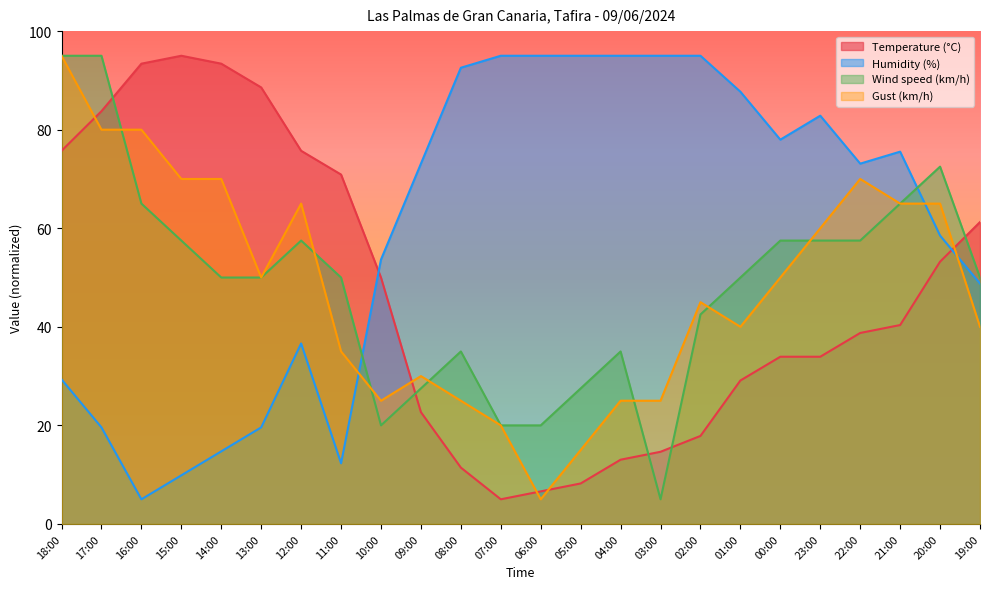

Which category has the lowest value in the Gust (km/h) series?

06:00